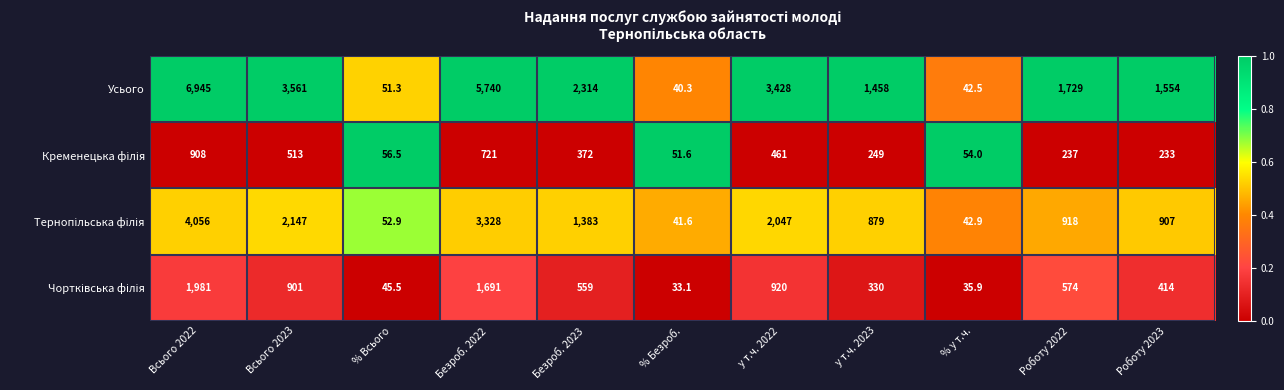

What is the sum of all Усього values?

26863.1